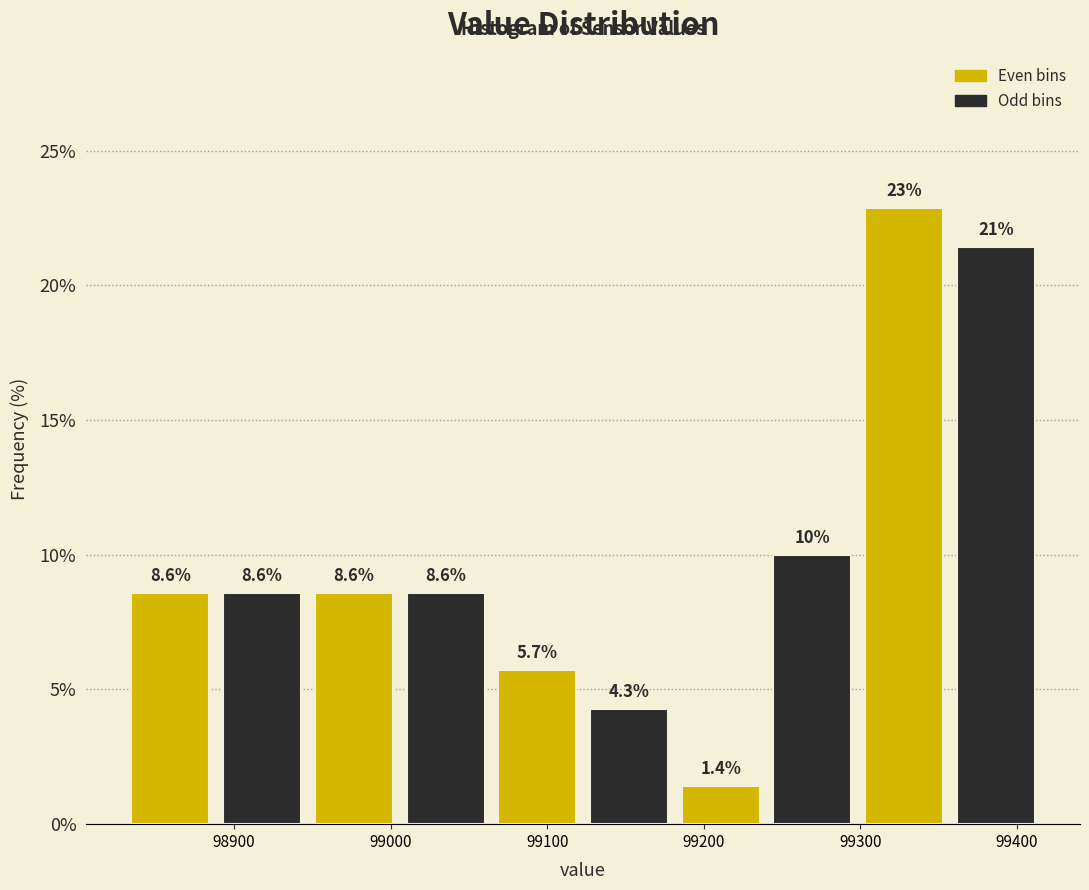

Which range on the x-axis has the tallest bar?

99300 to 99360